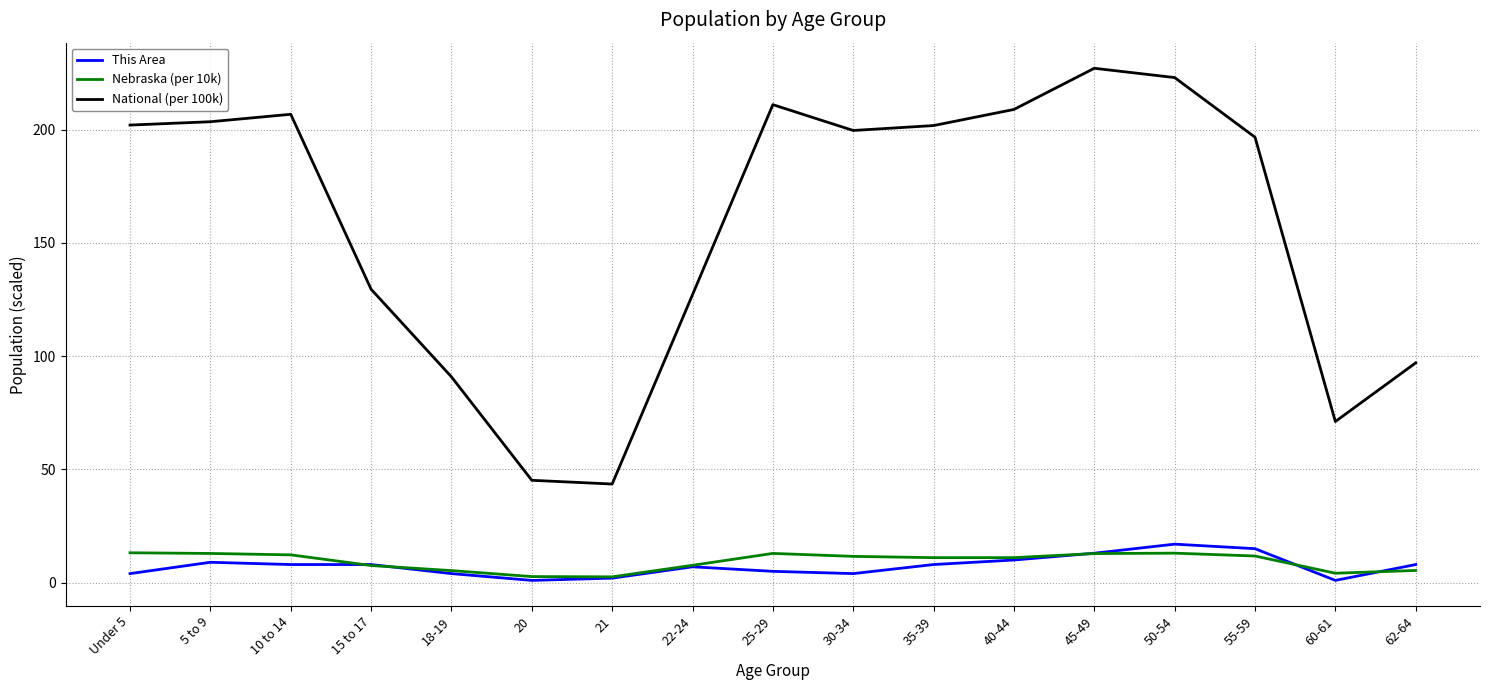

True or false: Nebraska (per 10k) and National (per 100k) cross at least once.

False